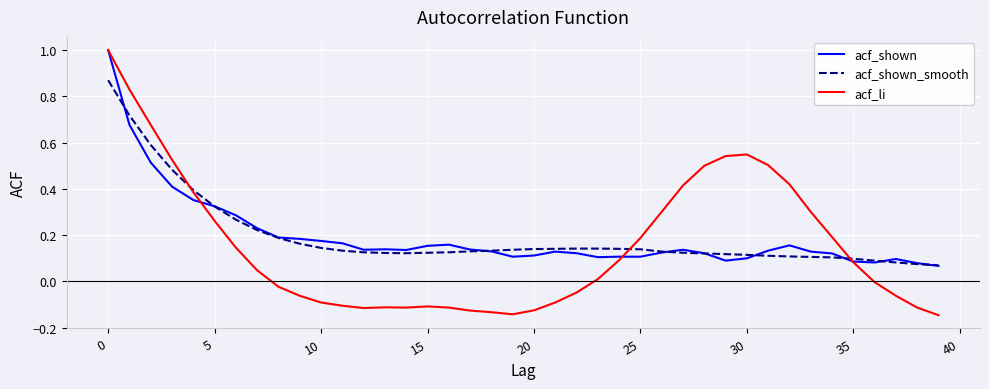

What is the maximum value for acf_li?

1.0